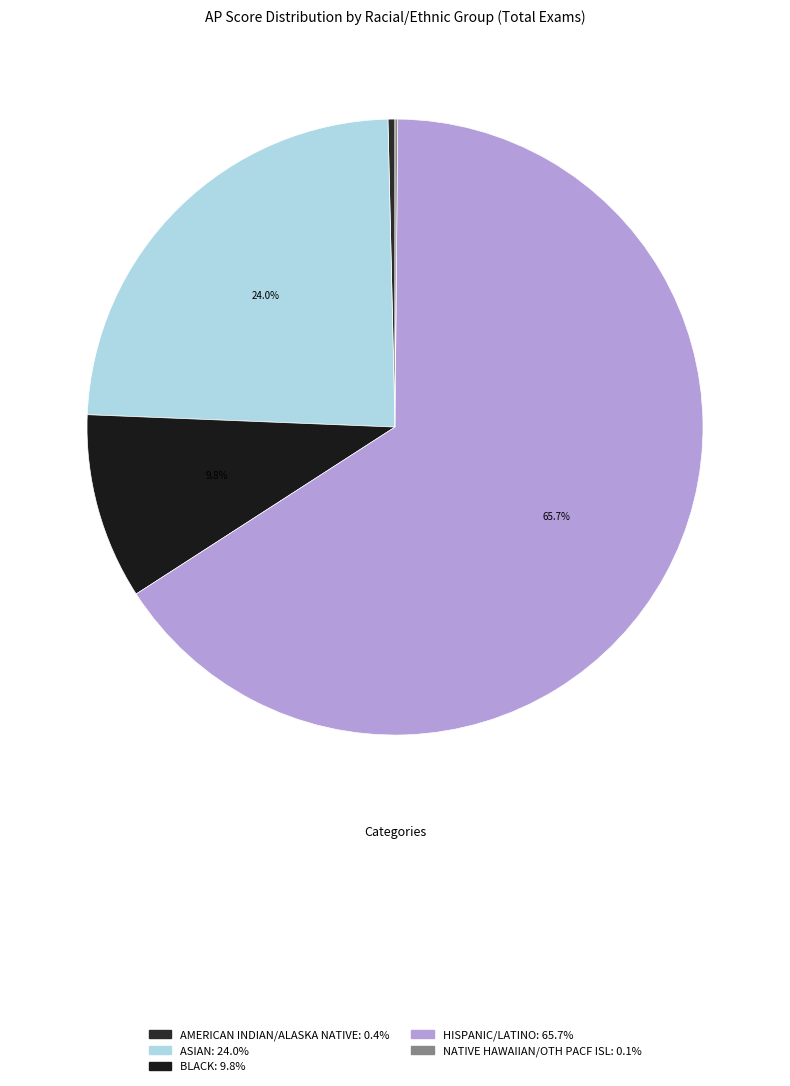

Rank the categories by value from highest to lowest.

HISPANIC/LATINO, ASIAN, BLACK, AMERICAN INDIAN/ALASKA NATIVE, NATIVE HAWAIIAN/OTH PACF ISL